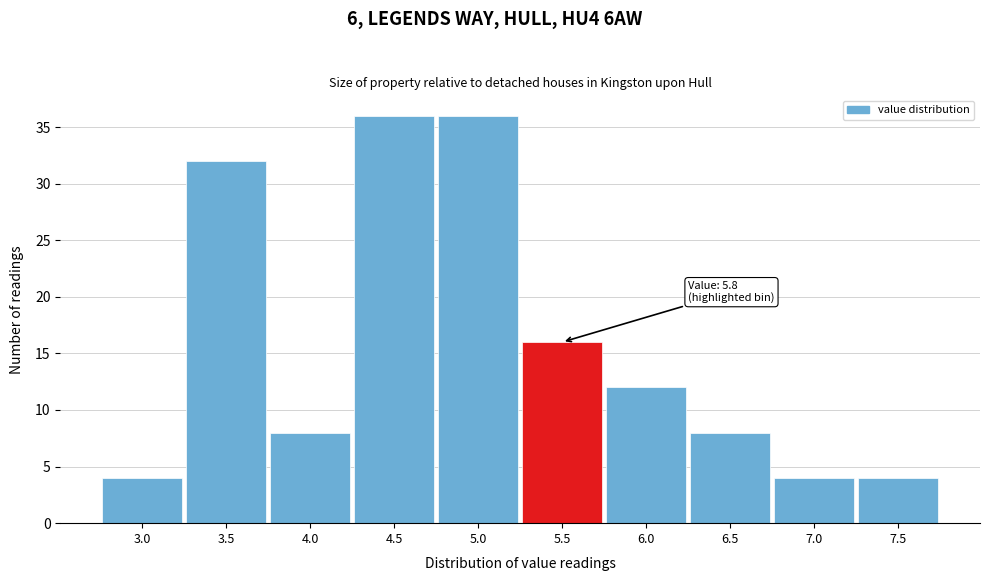

Reading left to right, what are all the values shown in this chart?

4	32	8	36	36	16	12	8	4	4